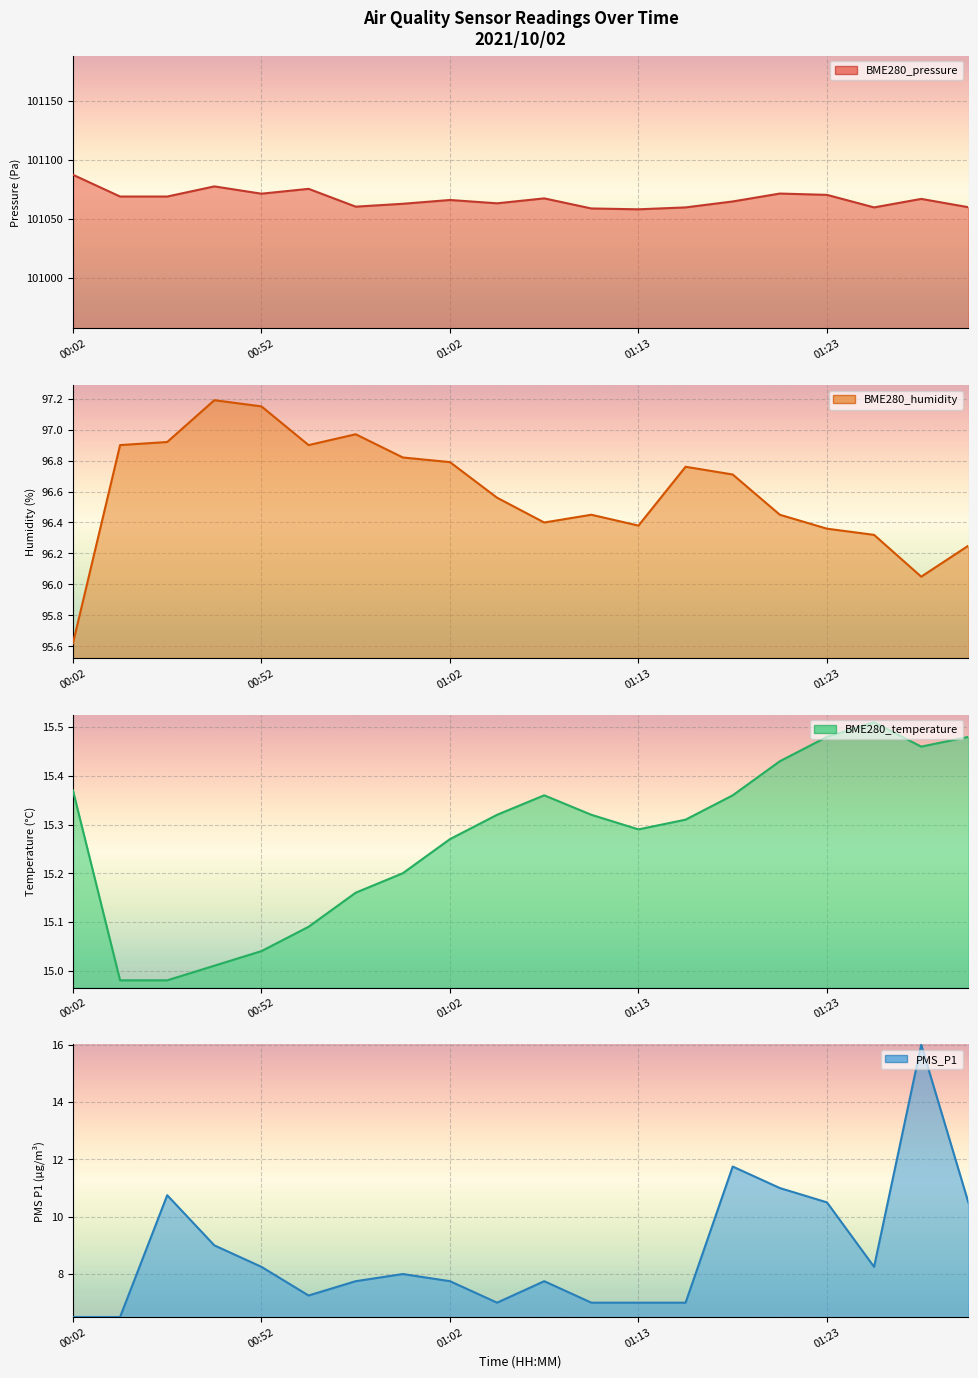

At which label is PMS_P1 closest to 11?

15